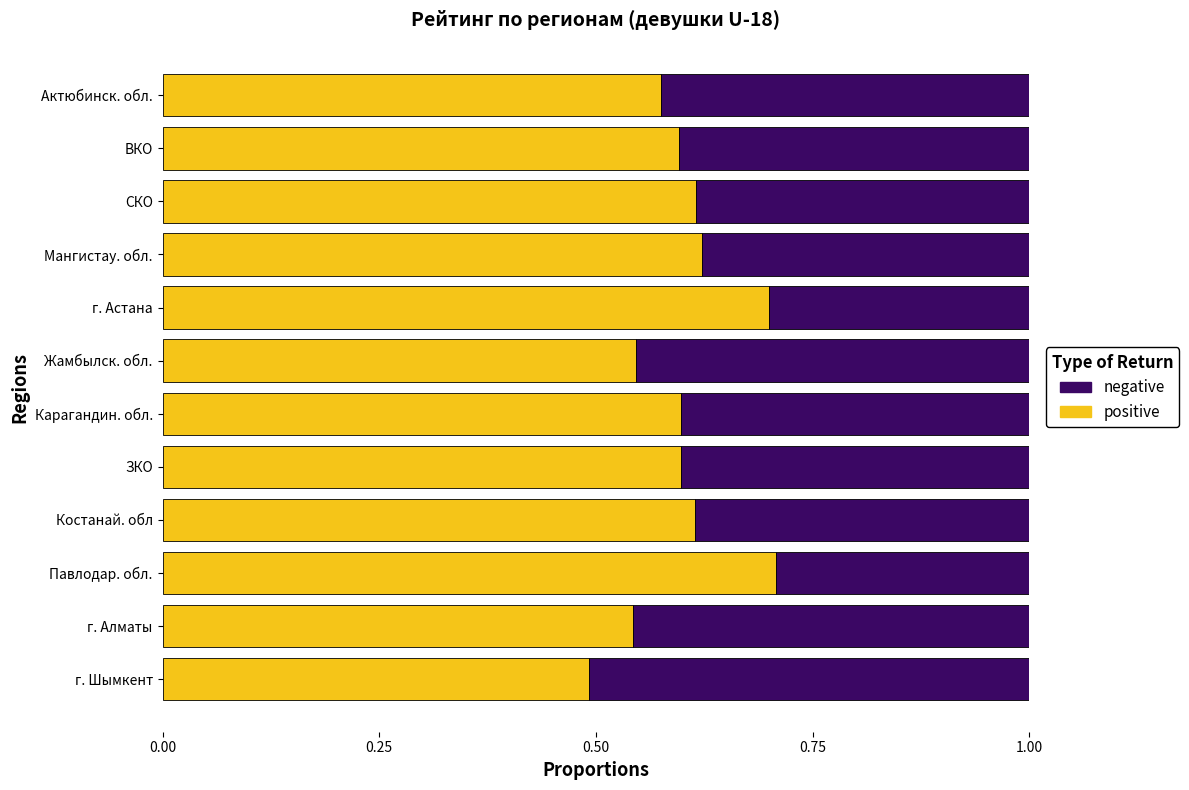

At which label is positive closest to 0?

г. Шымкент